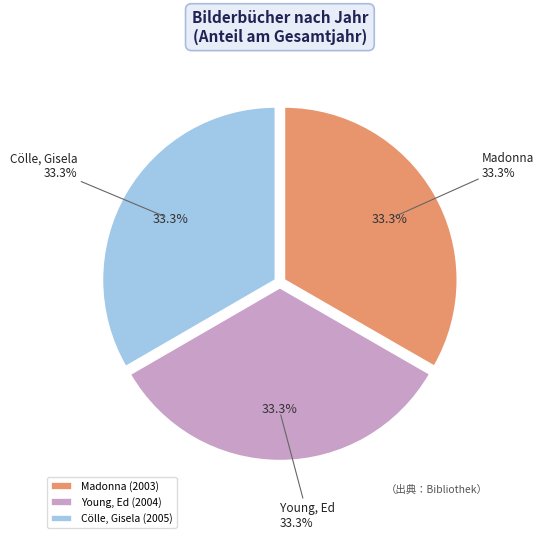

To the nearest percent, what is the average slice percentage?

33%